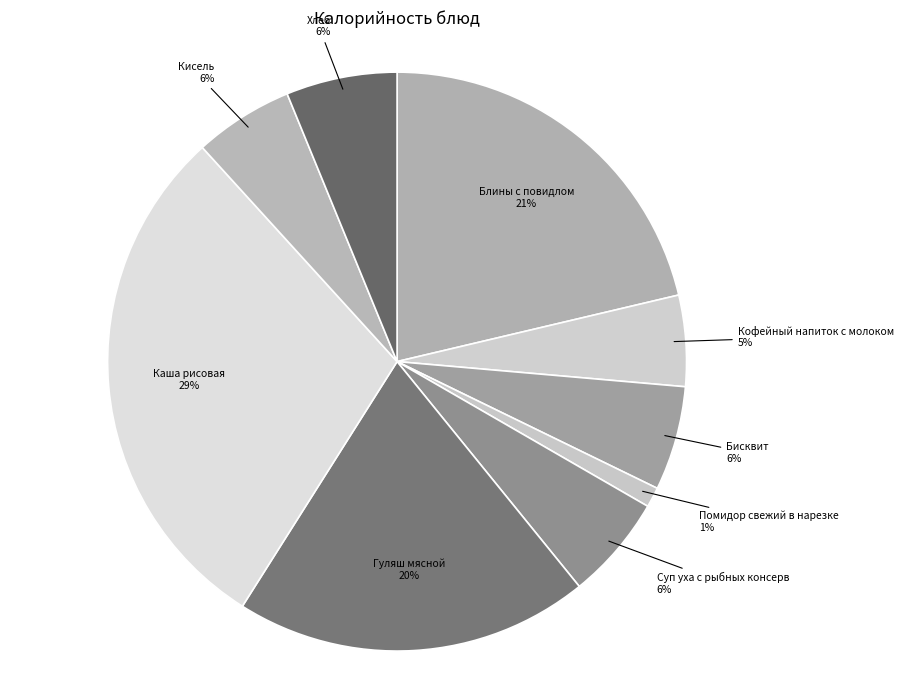

To the nearest percent, what is the average slice percentage?

11%